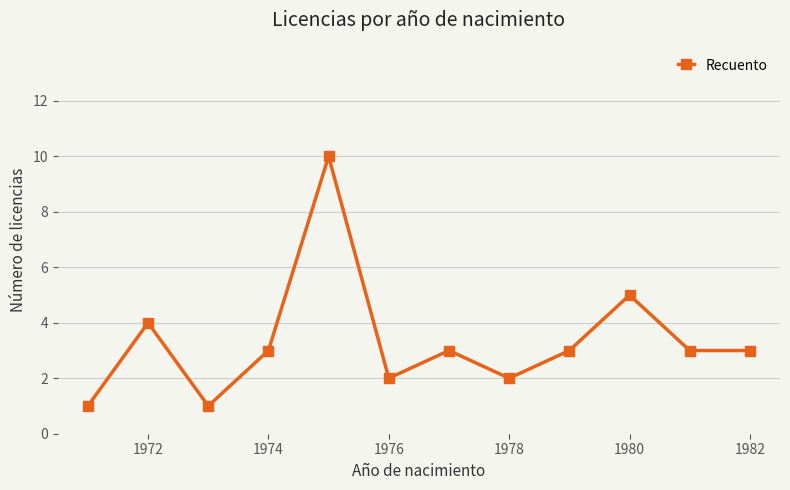

Reading right to left, what are all the values shown in this chart?

3	3	5	3	2	3	2	10	3	1	4	1